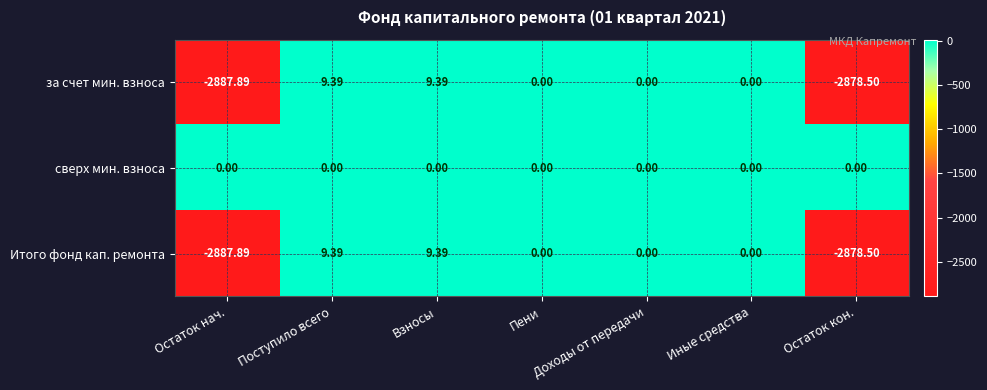

Which series has the largest total across all categories?

сверх мин. взноса